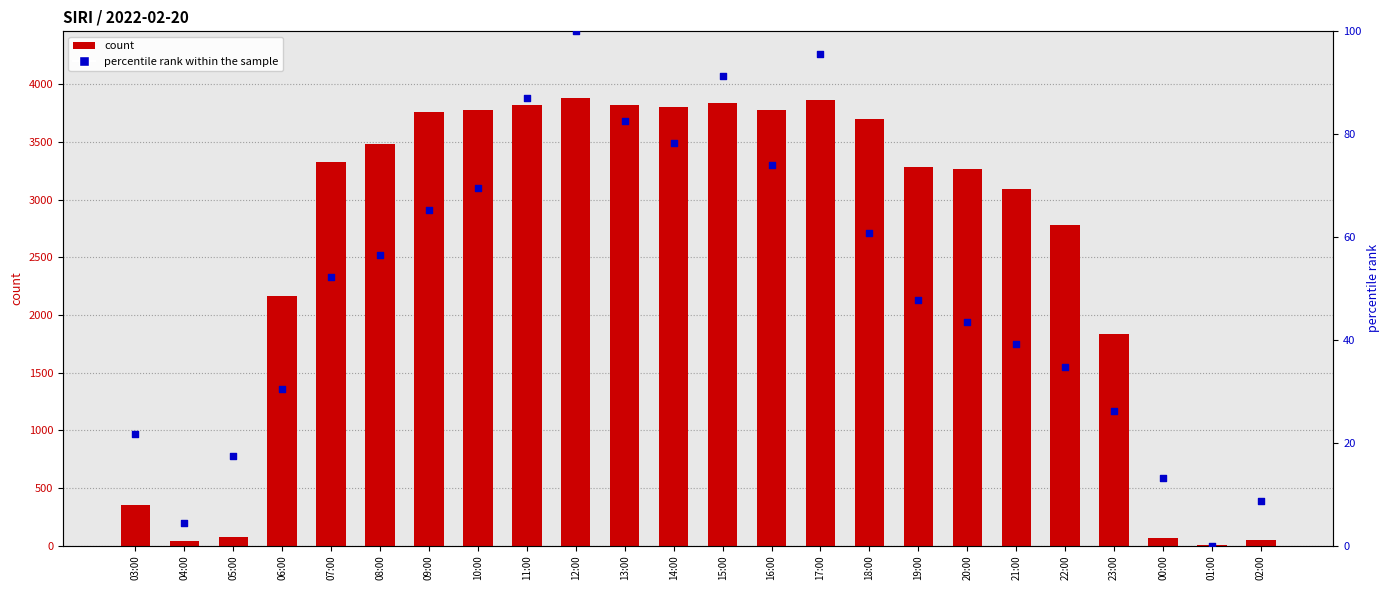

Which series has the largest total across all categories?

count